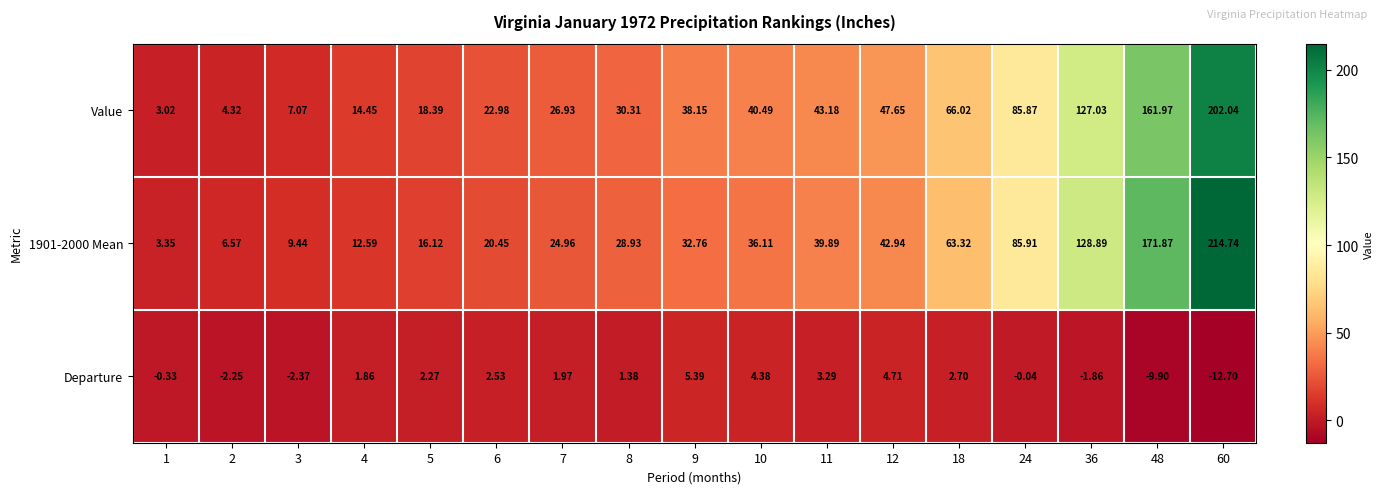

Is the value of 1901-2000 Mean at 11 greater than the value of Departure at 11?

Yes